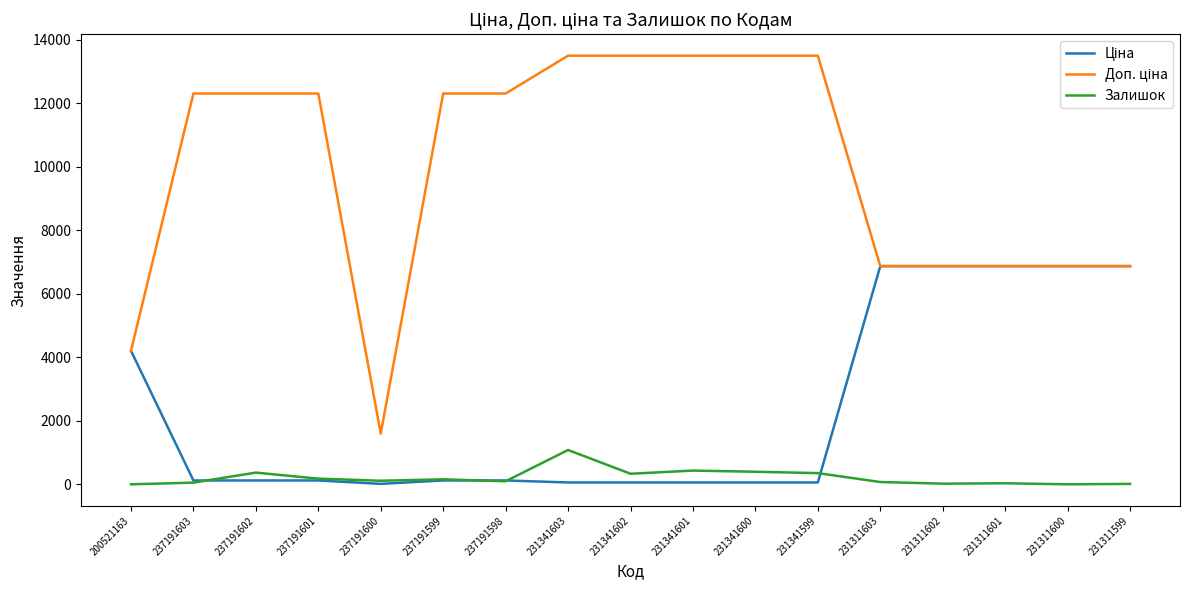

The Залишок series shows 397.0 at 231341600. True or false?

True